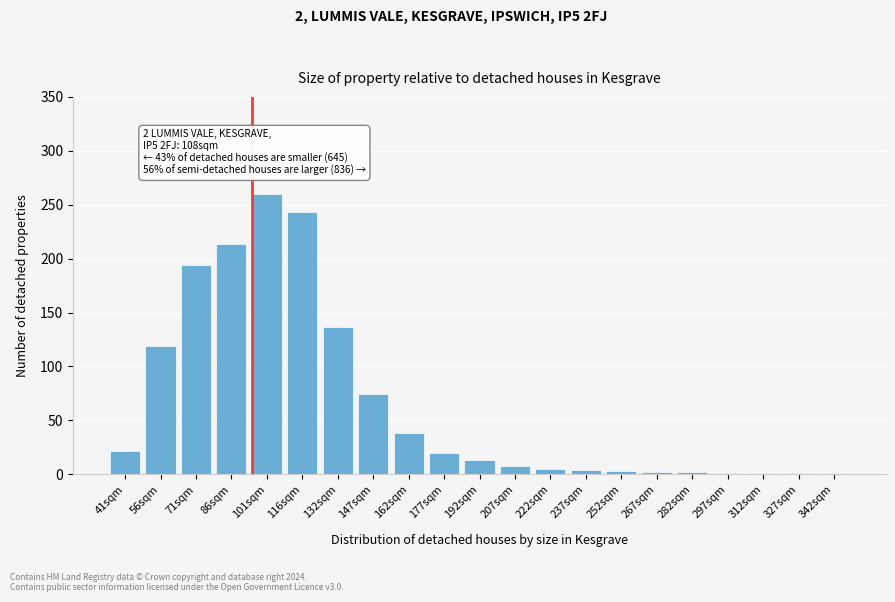

What is the sum of all values?

1362